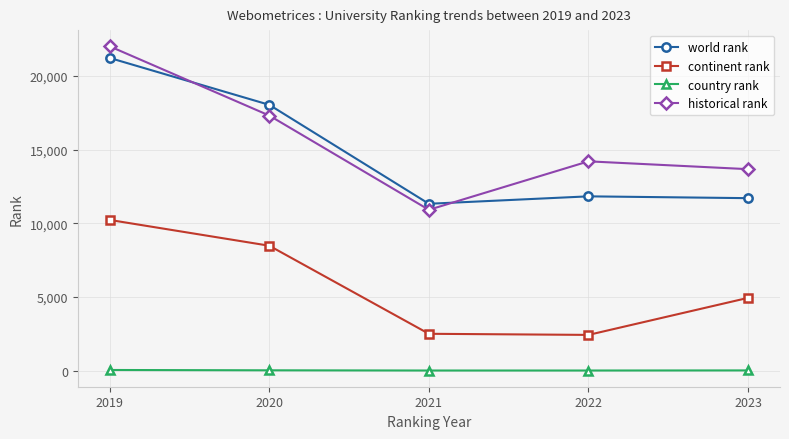

Which series has the largest total across all categories?

historical rank